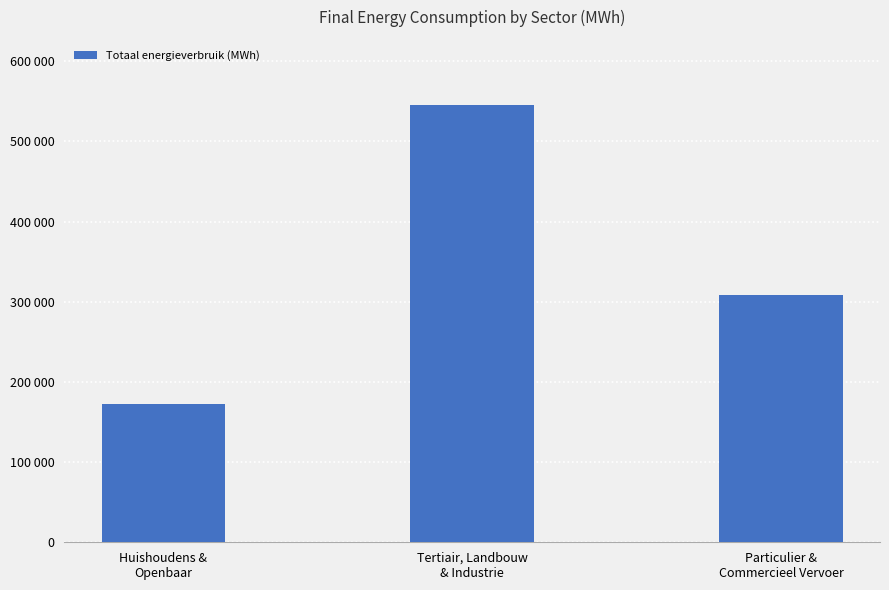

What is the approximate value at Particulier &
Commercieel Vervoer?

308163.3